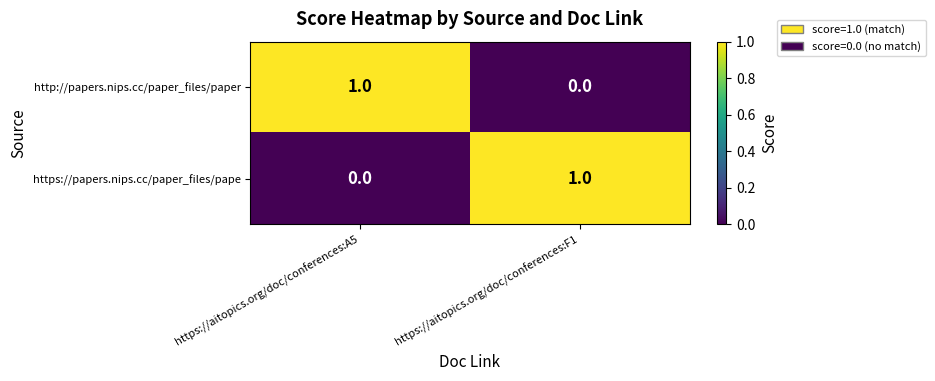

At how many categories does at least one series exceed 0?

2